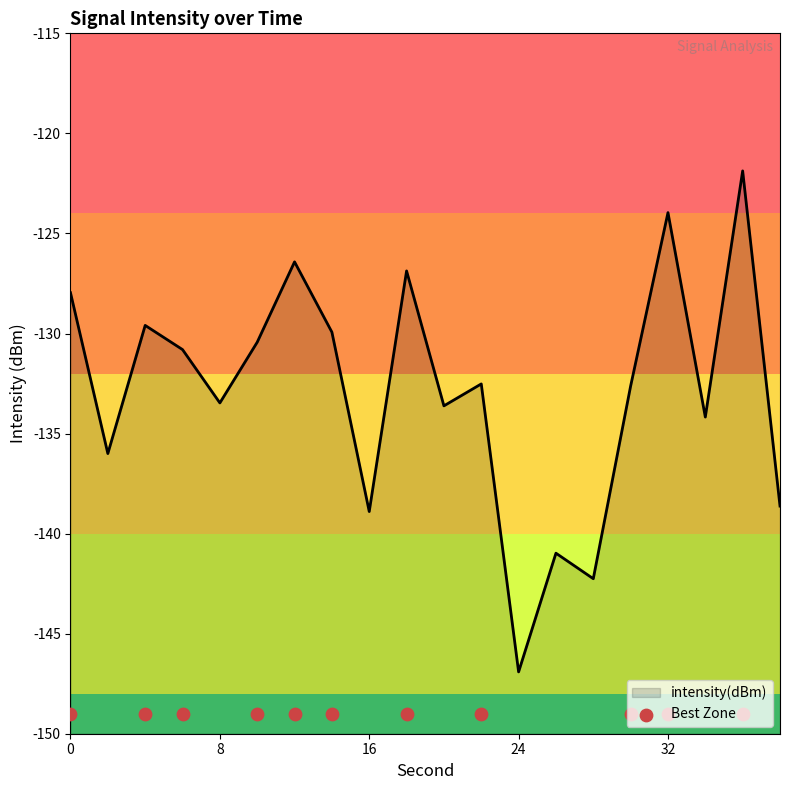

What is the change in value from 26 to 32?

+17.0